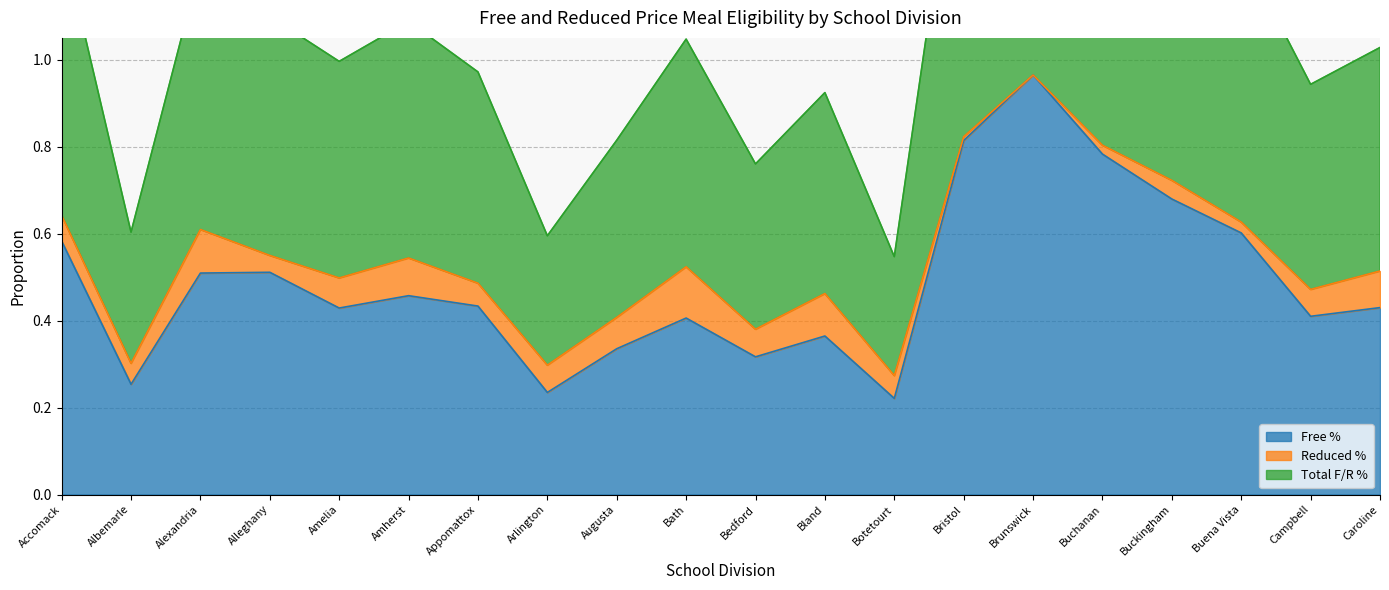

Where does the Total F/R % series first go above 1?

Accomack